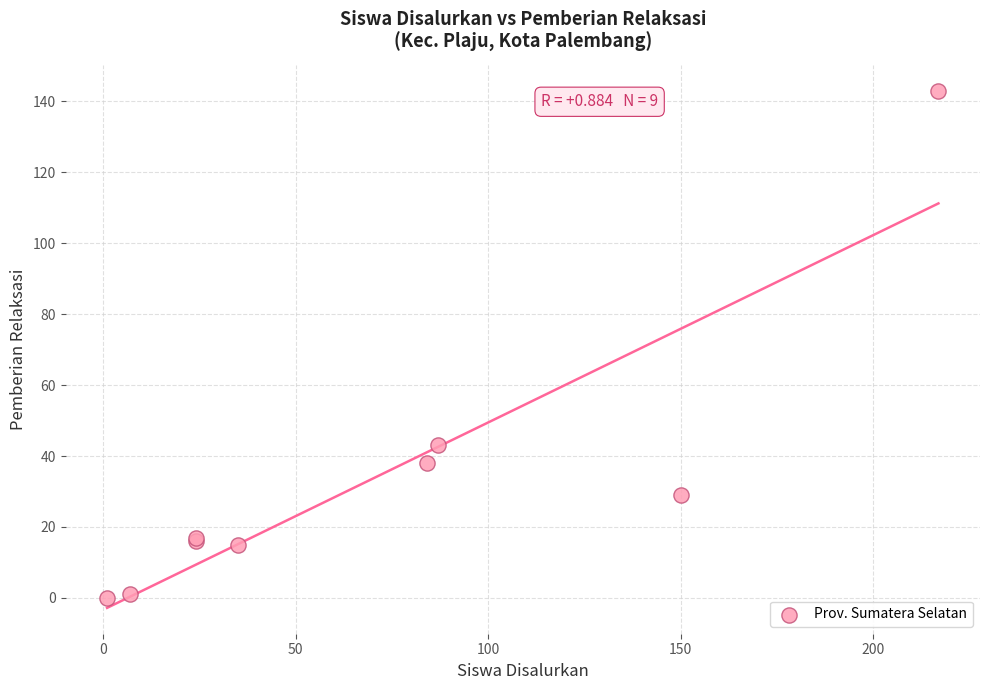

What Y value in the scatter plot is closest to 71?

43